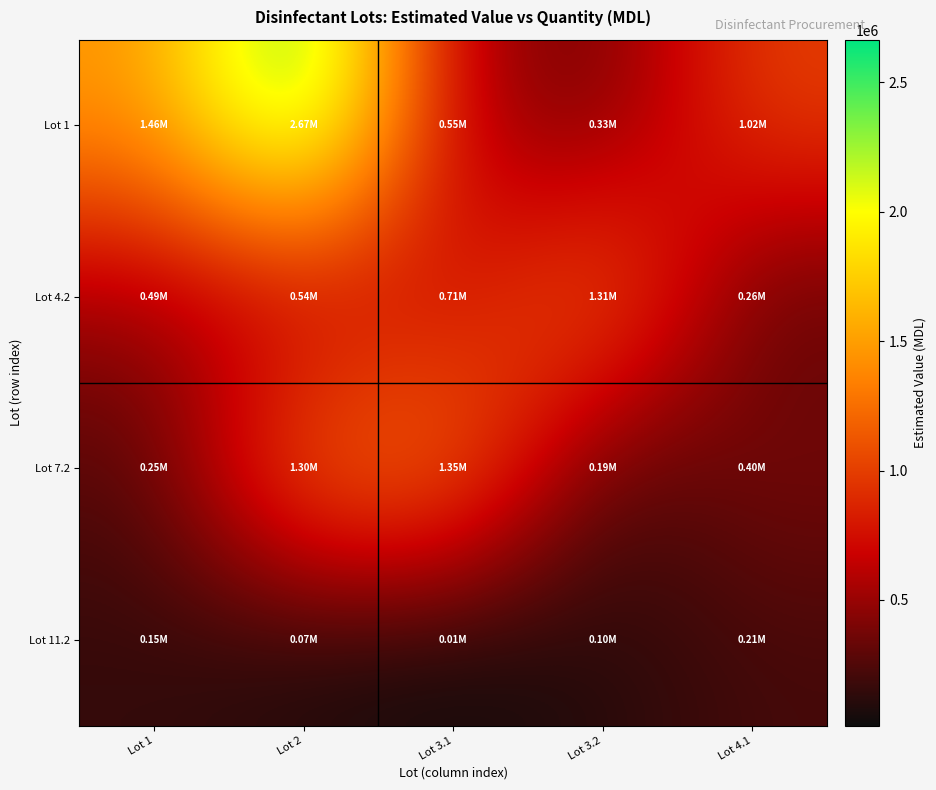

What is the spread (max minus min) of values at Lot 3.2?

1205511.3